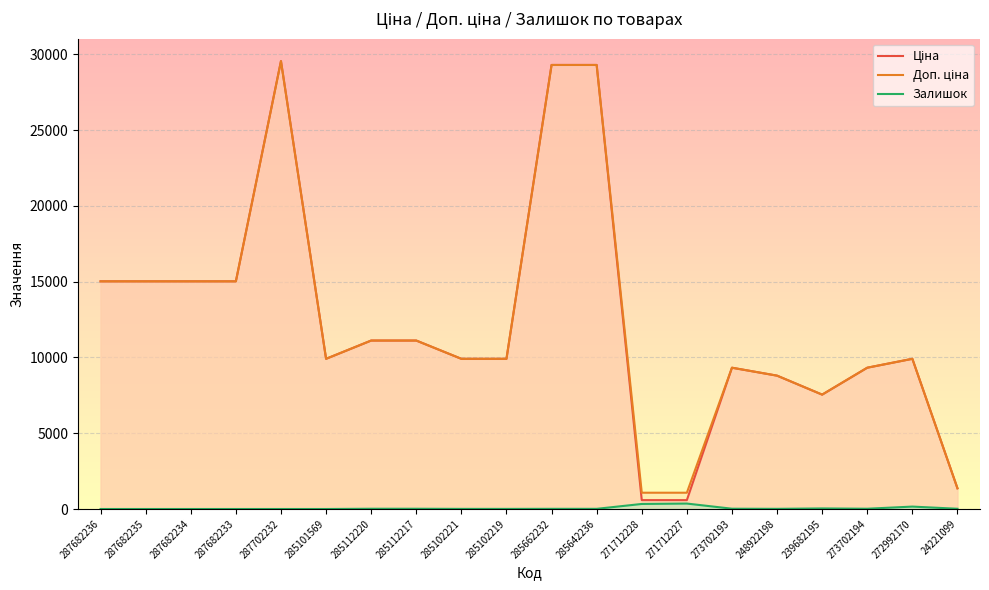

How many lines are shown in the chart?

3